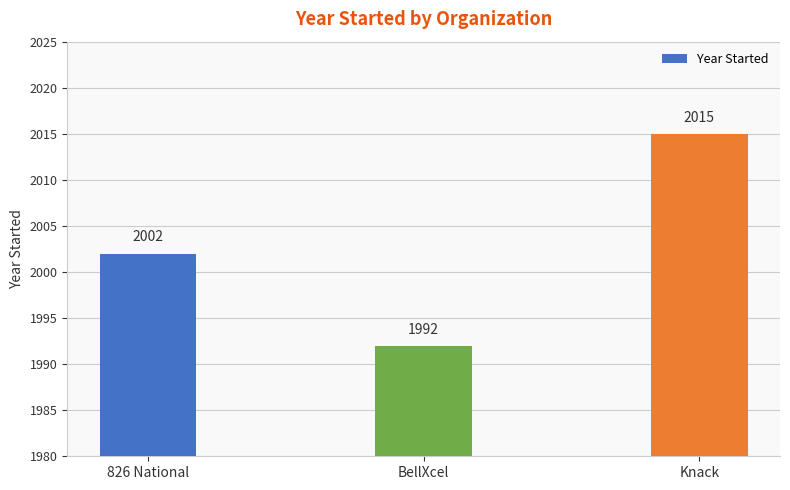

Where is the data nearest to the value 2003?

826 National